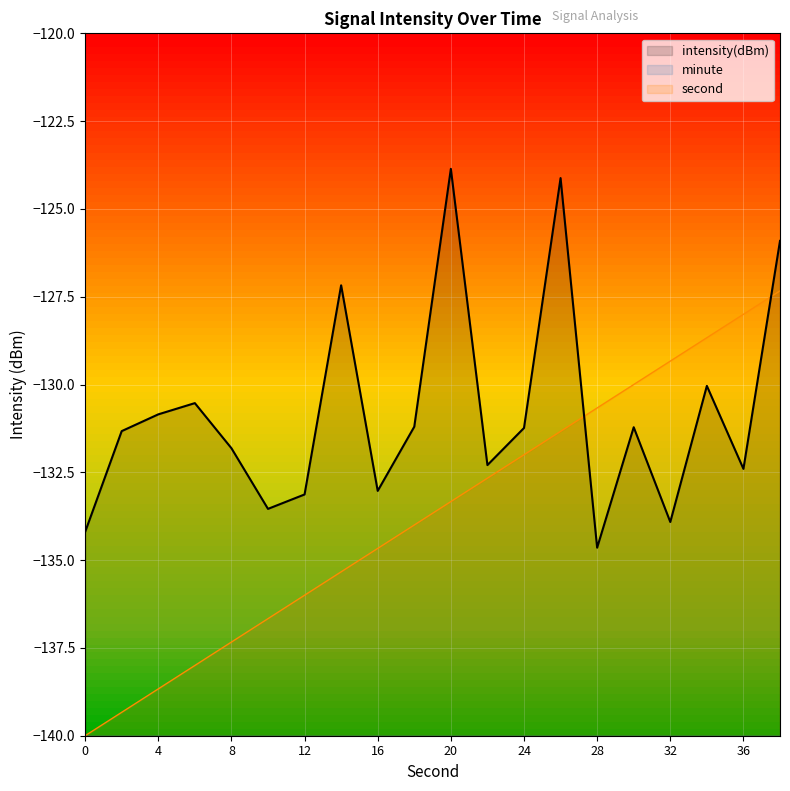

Count the number of data series in this chart.

3